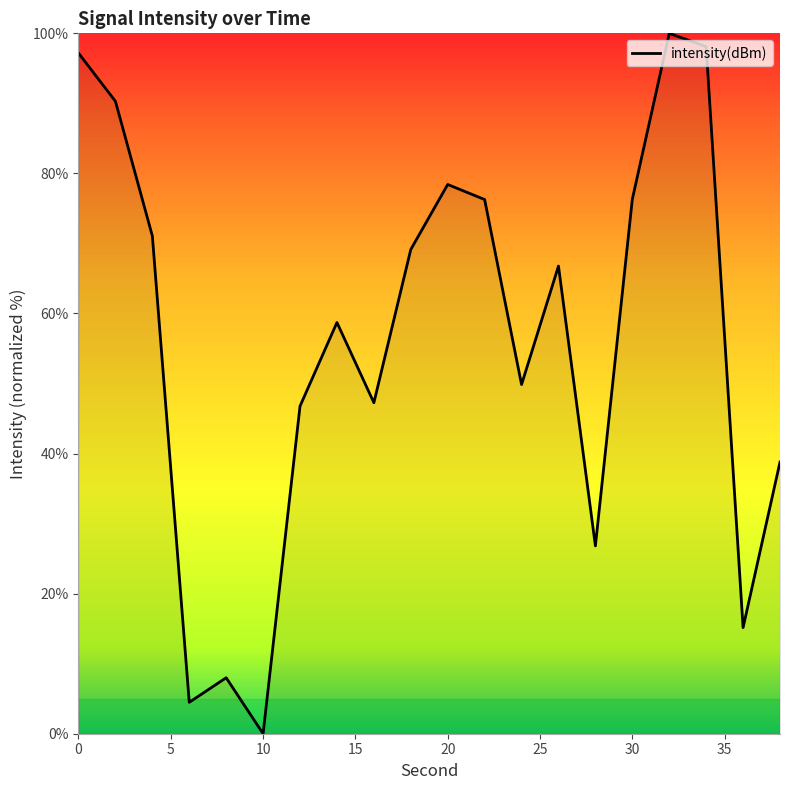

What is the maximum value shown in the chart?

100.0